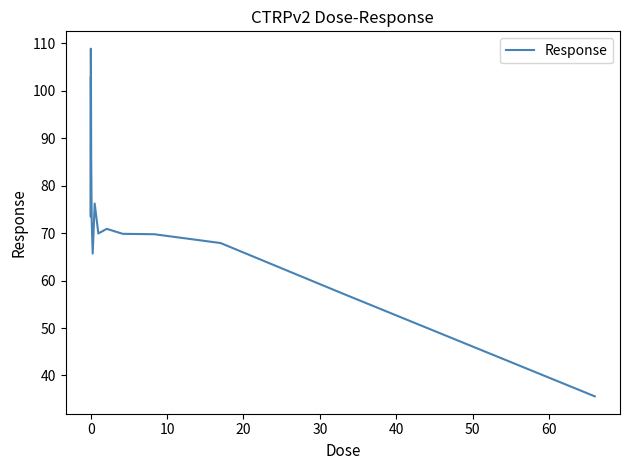

What is the greatest value displayed?

108.9